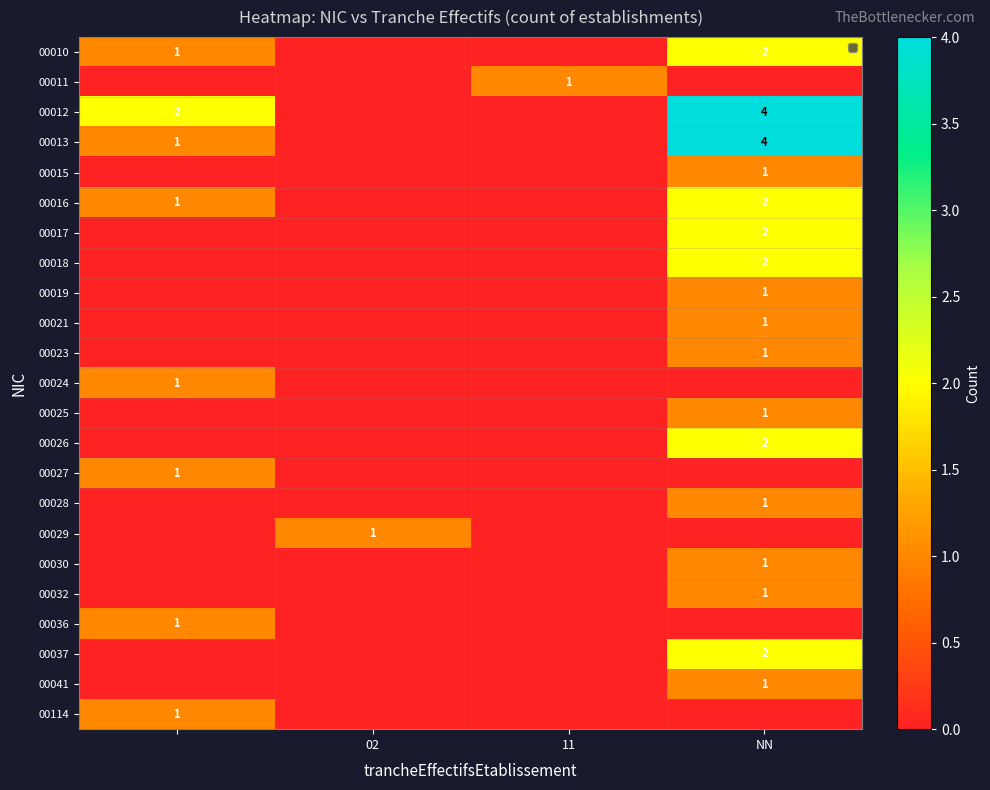

List the series in order of their peak value, highest first.

00012, 00013, 00010, 00016, 00017, 00018, 00026, 00037, 00011, 00015, 00019, 00021, 00023, 00024, 00025, 00027, 00028, 00029, 00030, 00032, 00036, 00041, 00114